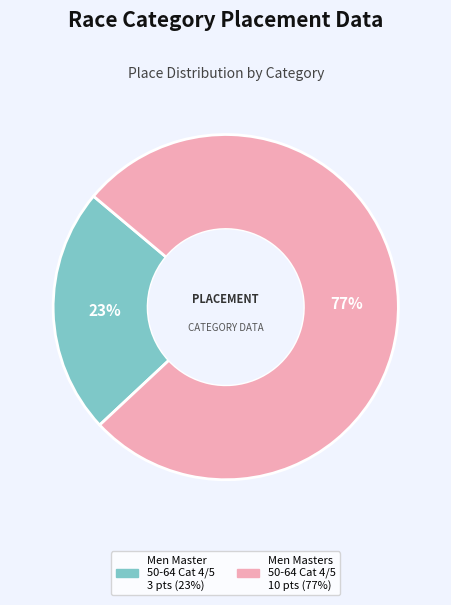

To the nearest percent, what is the average slice percentage?

50%